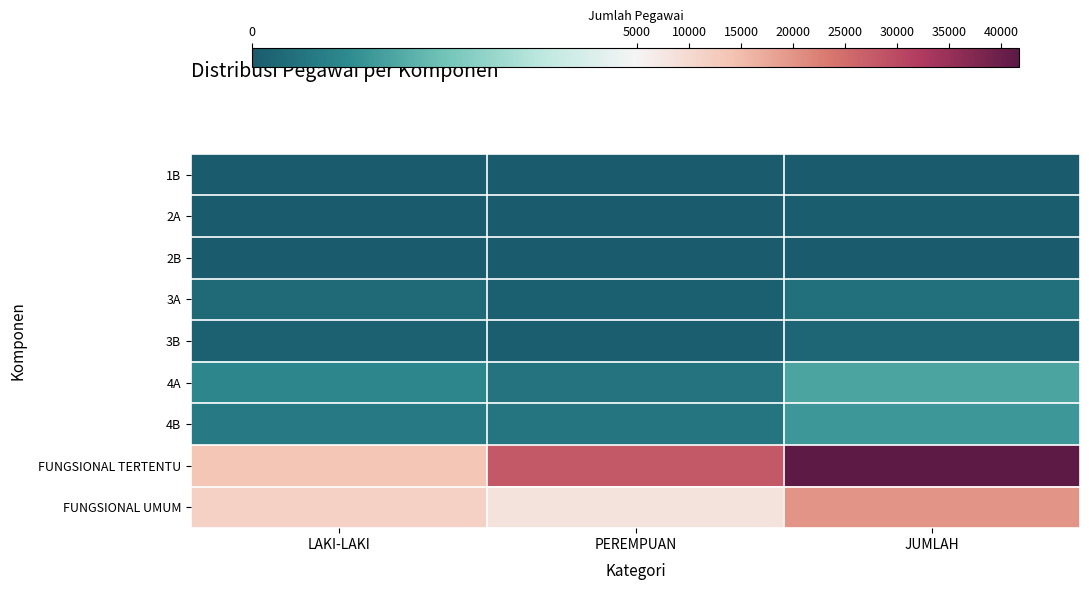

Which label corresponds to the largest value in the chart?

JUMLAH